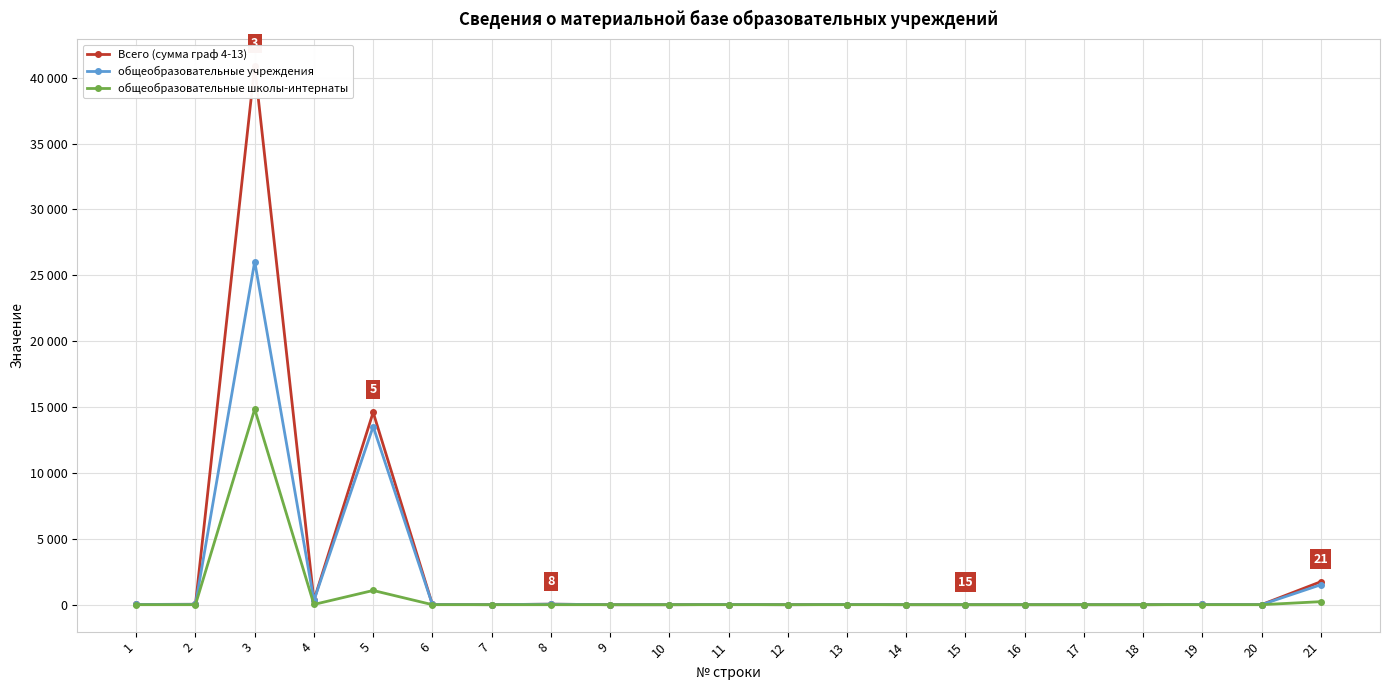

True or false: общеобразовательные учреждения has more than 1 points higher than both neighbors.

True